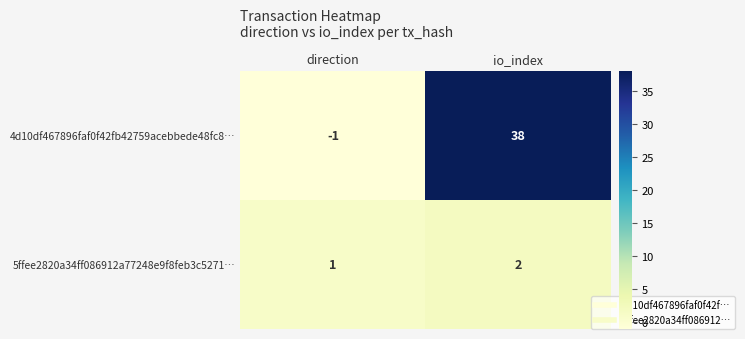

At which label does 5ffee2820a34ff086912a77248e9f8feb3c5271… reach its minimum?

direction